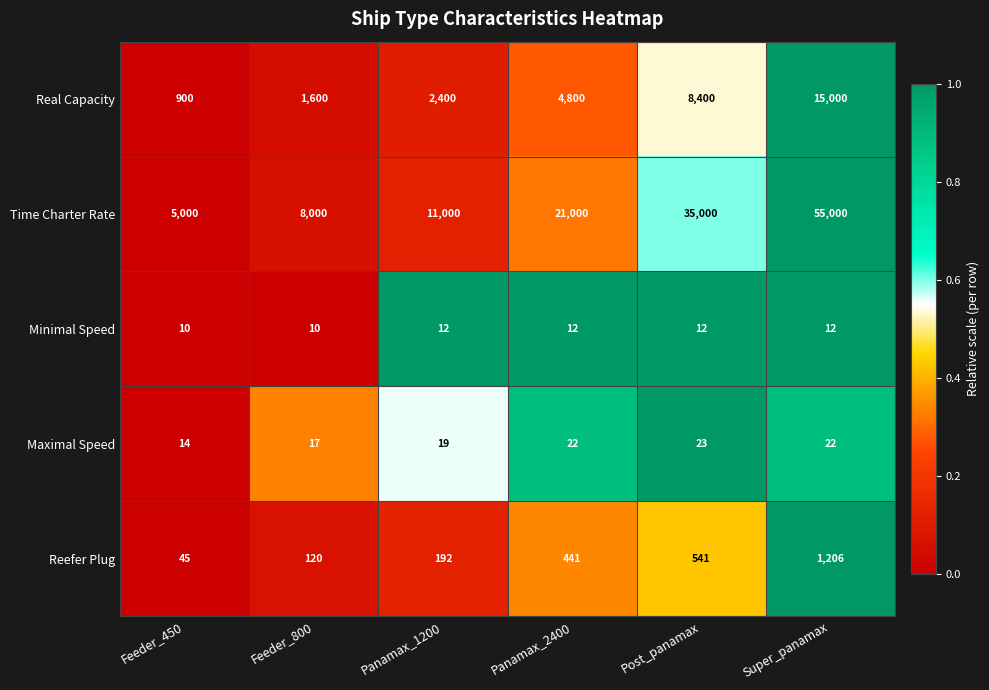

Which category has the highest value in the Maximal Speed series?

Post_panamax